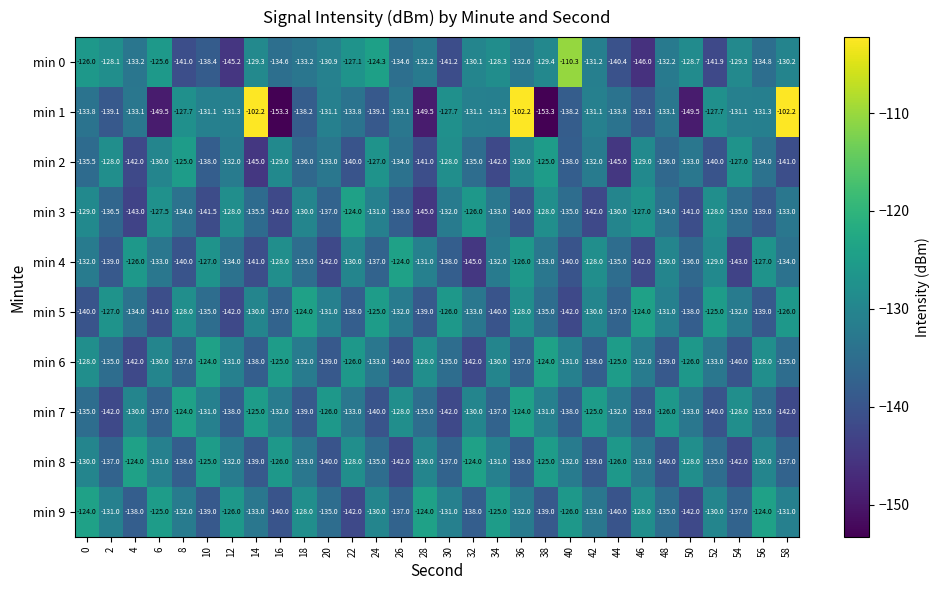

What is the total value across all series at 26?

-1342.7